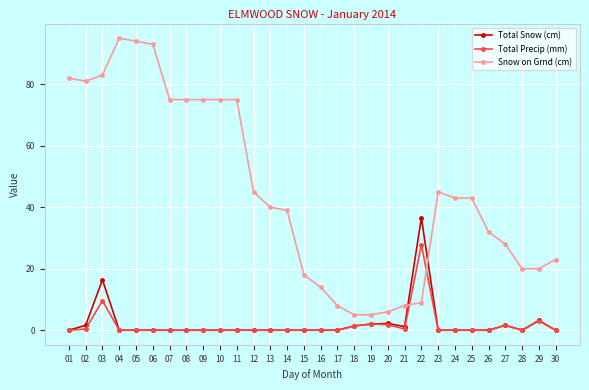

True or false: Total Snow (cm) and Snow on Grnd (cm) cross at least once.

True